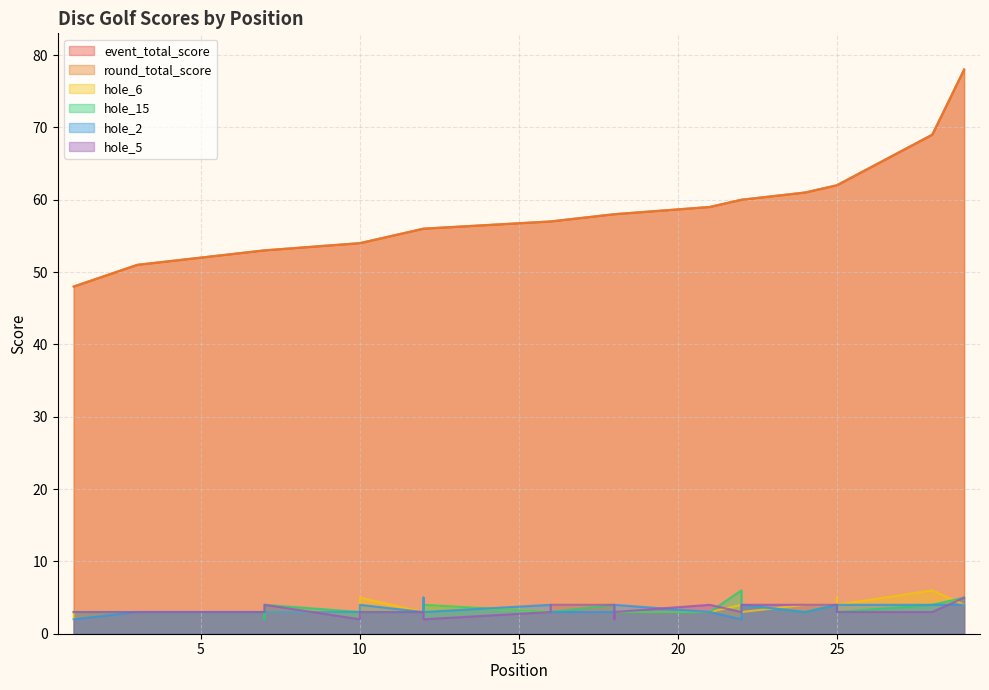

How many lines are shown in the chart?

6